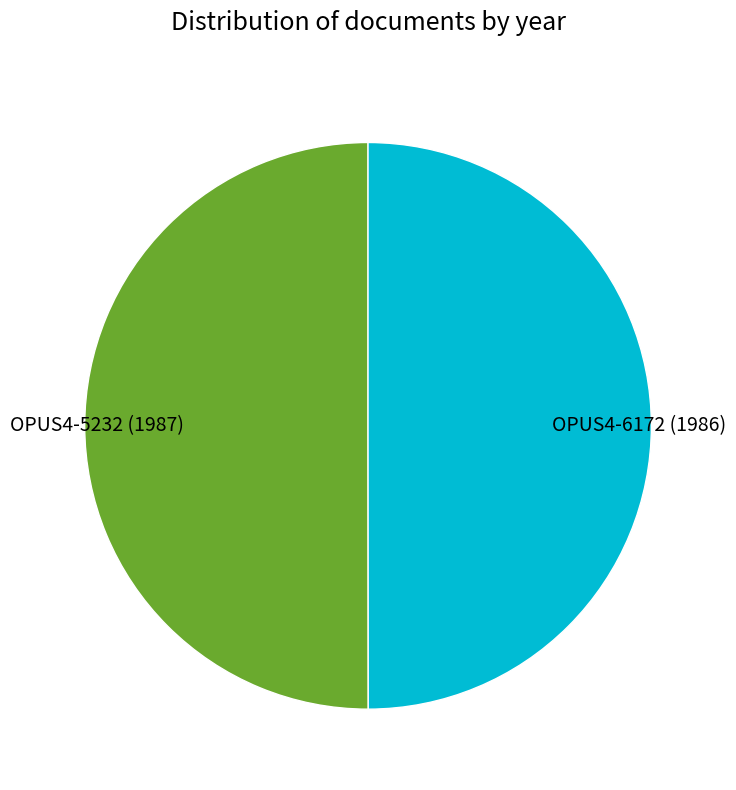

True or false: OPUS4-5232 (1987) accounts for 42% of the total.

False